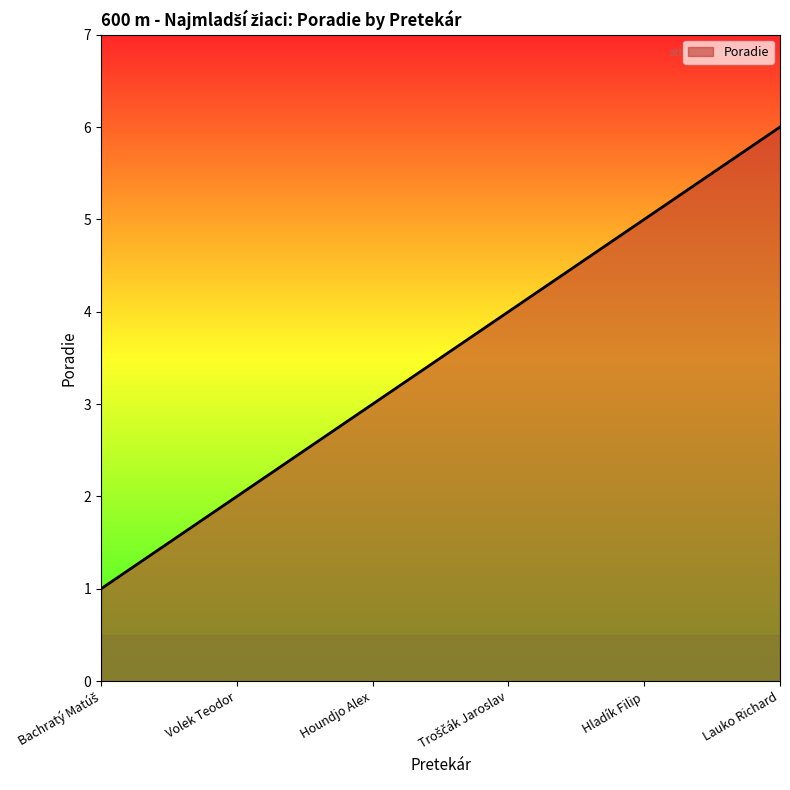

What is the difference between the values at Volek Teodor and Houndjo Alex?

1